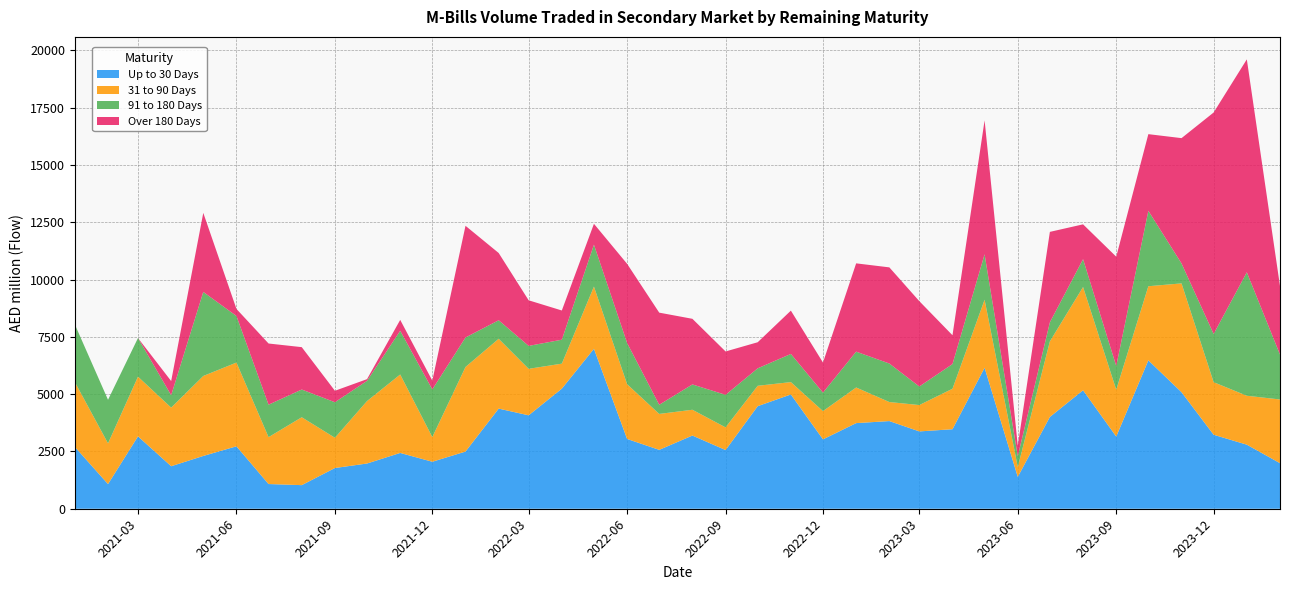

Reading left to right, what are all the values shown in this chart?

Up to 30 Days: 2021-01=2699	2021-02=1076	2021-03=3159	2021-04=1855	2021-05=2304	2021-06=2725	2021-07=1078	2021-08=1030	2021-09=1777	2021-10=1974	2021-11=2435	2021-12=2051	2022-01=2495	2022-02=4370	2022-03=4077	2022-04=5241	2022-05=6980	2022-06=3045	2022-07=2570	2022-08=3195	2022-09=2561	2022-10=4477	2022-11=4987	2022-12=3028	2023-01=3737	2023-02=3826	2023-03=3375	2023-04=3470	2023-05=6152	2023-06=1390	2023-07=4007	2023-08=5170	2023-09=3150	2023-10=6476	2023-11=5086	2023-12=3229	2024-01=2796	2024-02=1988
31 to 90 Days: 2021-01=2830	2021-02=1778	2021-03=2605	2021-04=2559	2021-05=3490	2021-06=3655	2021-07=2047	2021-08=2963	2021-09=1321	2021-10=2725	2021-11=3424	2021-12=1075	2022-01=3692	2022-02=3047	2022-03=2030	2022-04=1091	2022-05=2715	2022-06=2390	2022-07=1568	2022-08=1125	2022-09=990	2022-10=889	2022-11=540	2022-12=1233	2023-01=1555	2023-02=831	2023-03=1150	2023-04=1767	2023-05=2970	2023-06=430	2023-07=3298	2023-08=4507	2023-09=2046	2023-10=3235	2023-11=4749	2023-12=2295	2024-01=2135	2024-02=2781
91 to 180 Days: 2021-01=2515	2021-02=1900	2021-03=1686	2021-04=541	2021-05=3668	2021-06=2032	2021-07=1416	2021-08=1210	2021-09=1550	2021-10=882	2021-11=1908	2021-12=2080	2022-01=1287	2022-02=809	2022-03=1000	2022-04=1045	2022-05=1830	2022-06=1798	2022-07=400	2022-08=1105	2022-09=1420	2022-10=762	2022-11=1229	2022-12=807	2023-01=1564	2023-02=1681	2023-03=810	2023-04=1077	2023-05=1982	2023-06=475	2023-07=832	2023-08=1215	2023-09=1034	2023-10=3291	2023-11=870	2023-12=2104	2024-01=5389	2024-02=1959
Over 180 Days: 2021-01=0	2021-02=0	2021-03=0	2021-04=617	2021-05=3450	2021-06=308	2021-07=2670	2021-08=1849	2021-09=500	2021-10=75	2021-11=475	2021-12=385	2022-01=4874	2022-02=2935	2022-03=1990	2022-04=1275	2022-05=910	2022-06=3455	2022-07=4020	2022-08=2864	2022-09=1893	2022-10=1138	2022-11=1890	2022-12=1312	2023-01=3853	2023-02=4196	2023-03=3725	2023-04=1258	2023-05=5845	2023-06=454	2023-07=3946	2023-08=1520	2023-09=4770	2023-10=3346	2023-11=5469	2023-12=9665	2024-01=9292	2024-02=2990